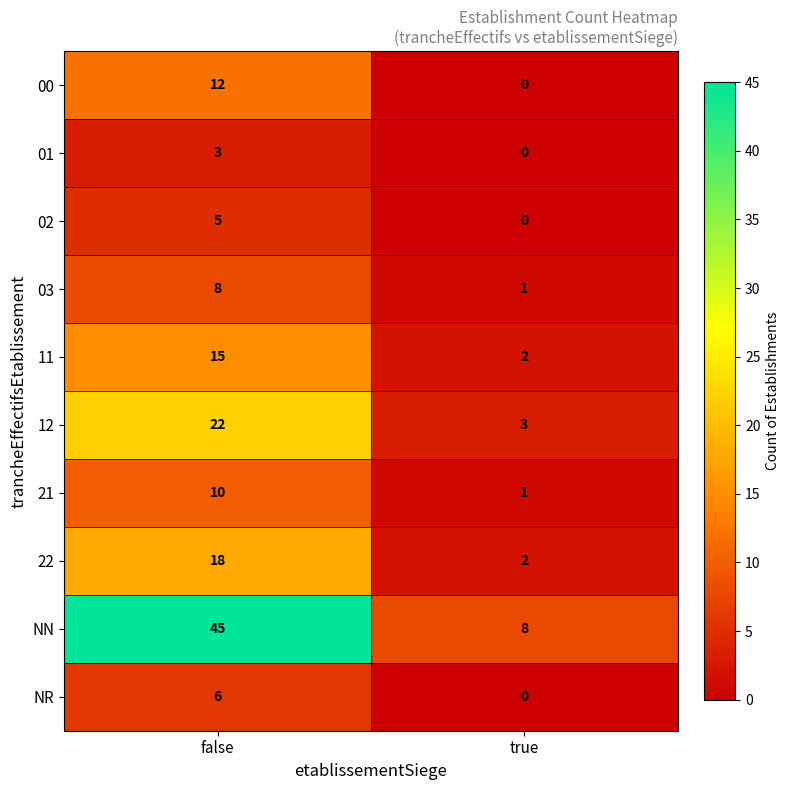

Which series has the largest range (max minus min)?

NN